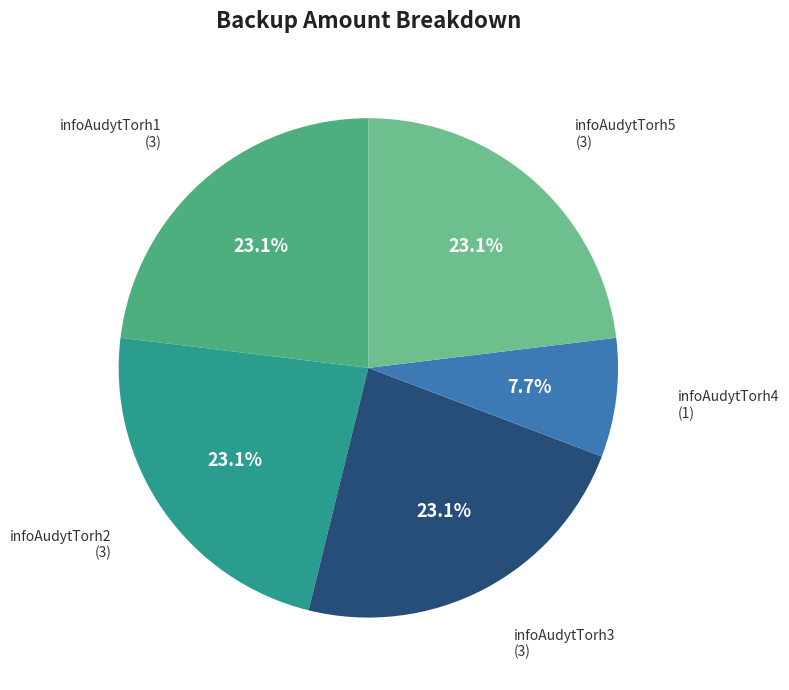

True or false: infoAudytTorh1 accounts for 35% of the total.

False